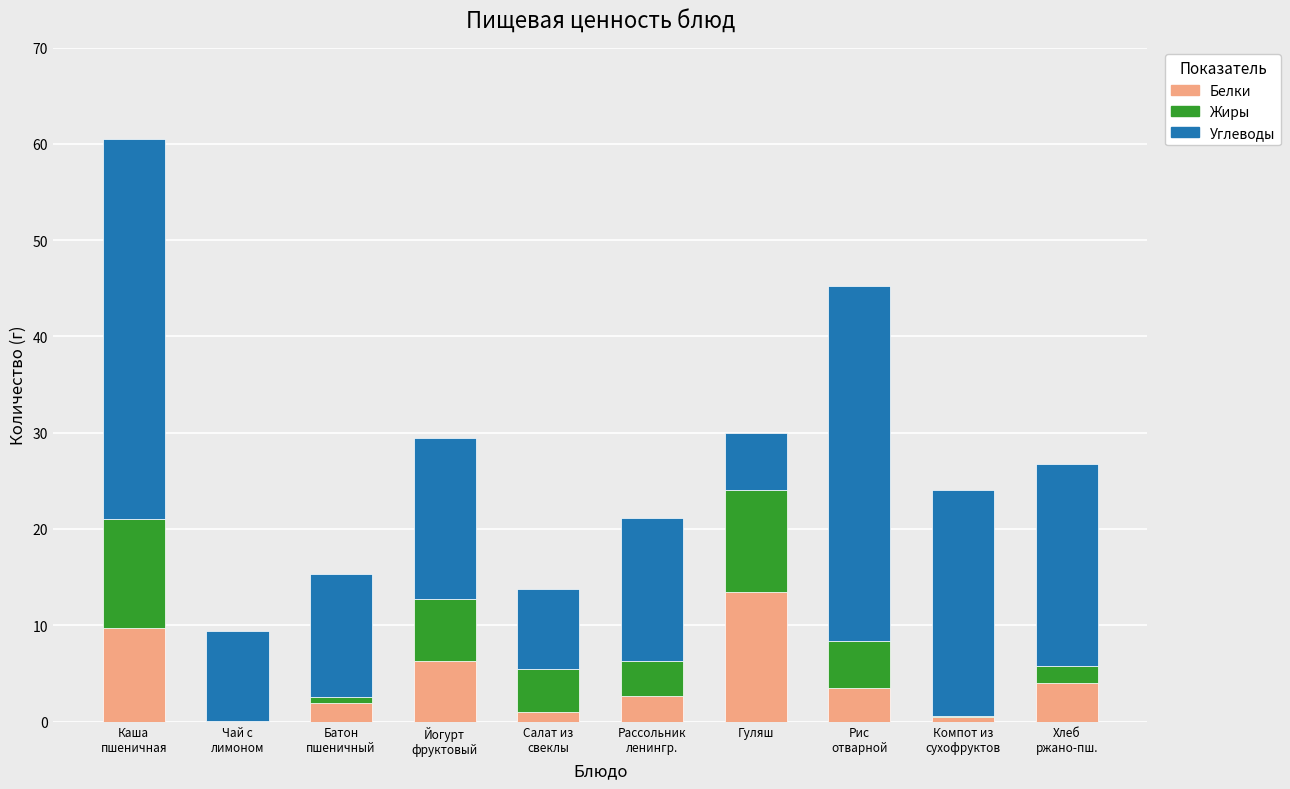

Which category has the highest value in the Белки series?

Гуляш